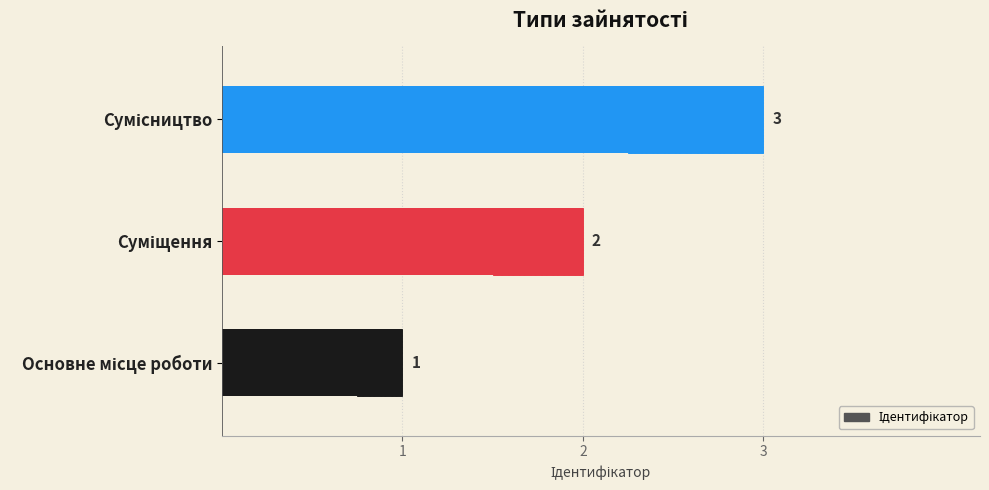

The value at Основне місце роботи is 1. True or false?

False